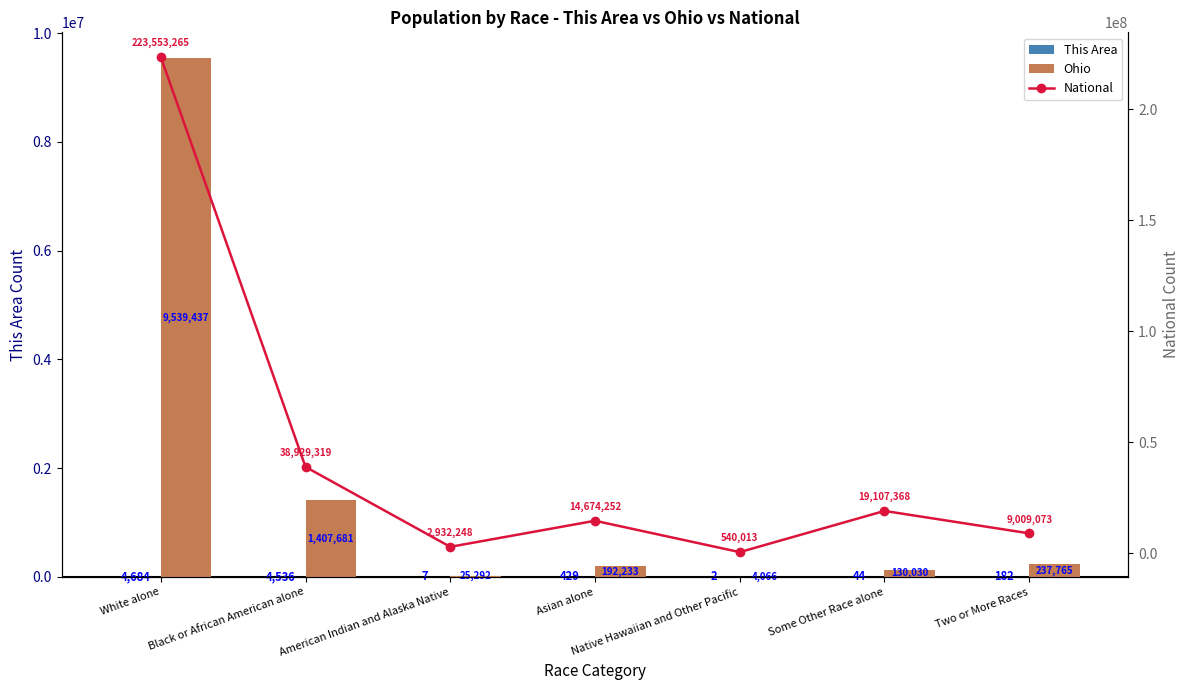

The This Area series shows 2 at Native Hawaiian and Other Pacific. True or false?

True